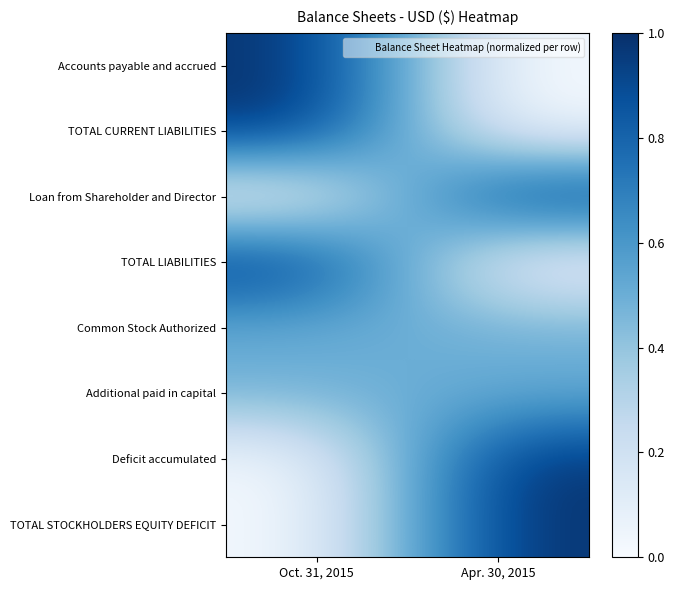

Reading left to right, transcribe all the data shown in this chart.

Accounts payable and accrued: Oct. 31, 2015=1.0	Apr. 30, 2015=0.0
TOTAL CURRENT LIABILITIES: Oct. 31, 2015=1.0	Apr. 30, 2015=0.0
Loan from Shareholder and Director: Oct. 31, 2015=0.0	Apr. 30, 2015=1.0
TOTAL LIABILITIES: Oct. 31, 2015=1.0	Apr. 30, 2015=0.0
Common Stock Authorized: Oct. 31, 2015=0.5	Apr. 30, 2015=0.5
Additional paid in capital: Oct. 31, 2015=0.5	Apr. 30, 2015=0.5
Deficit accumulated: Oct. 31, 2015=0.0	Apr. 30, 2015=1.0
TOTAL STOCKHOLDERS EQUITY DEFICIT: Oct. 31, 2015=0.0	Apr. 30, 2015=1.0